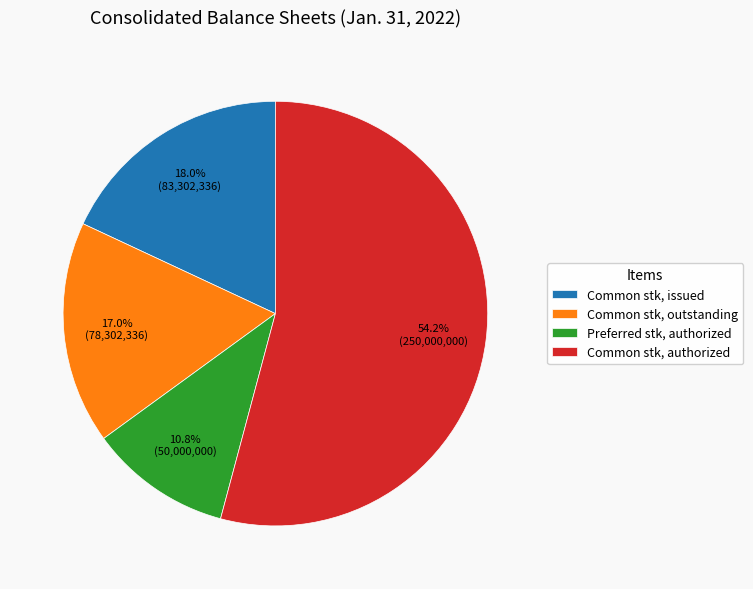

Which slice represents more than half of the pie?

Common stk, authorized